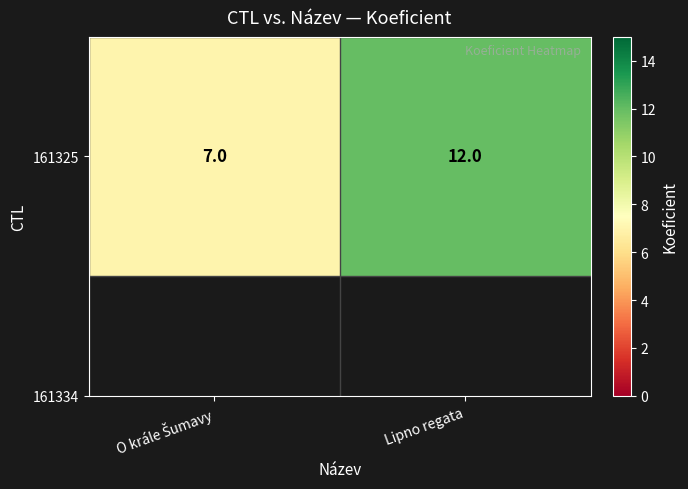

How many data points are less than 12?

1